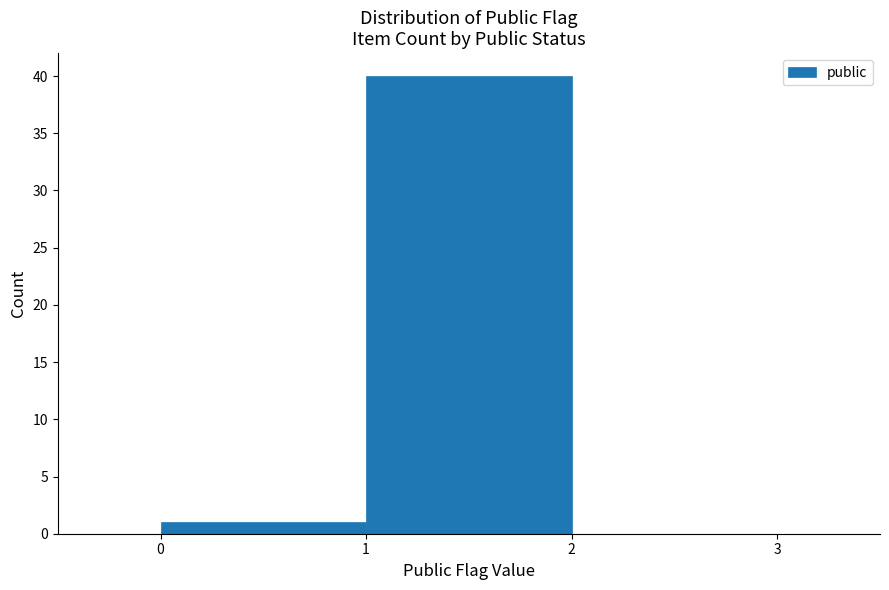

How tall is the bar that spans 1 to 2 on the x-axis? The values are not printed on the chart, so give them approximately, as read against the axis.

40